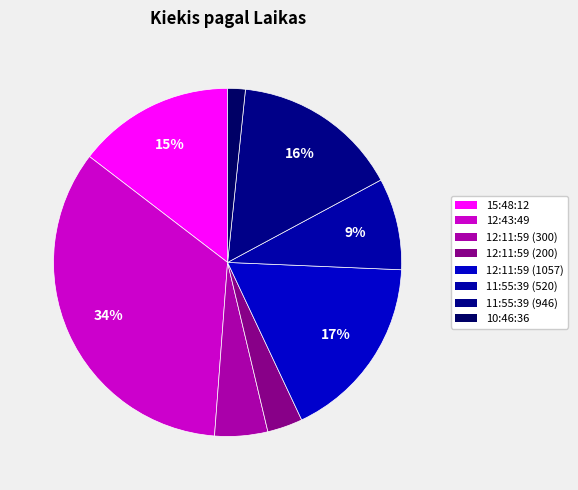

How many slices are in this pie chart?

8